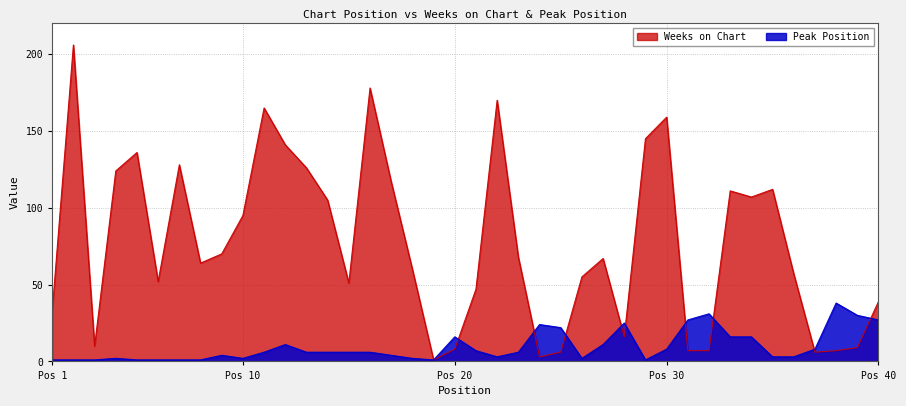

Which category has the highest value in the Peak Position series?

38